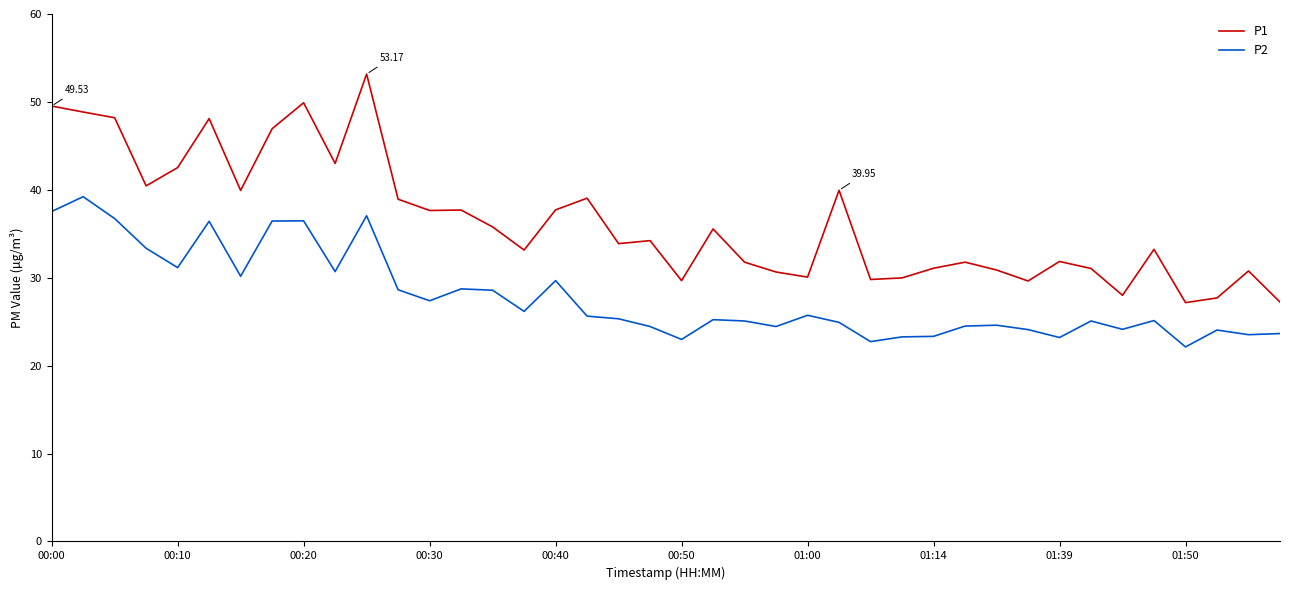

Rank the series by their maximum value, from lowest to highest.

P2, P1